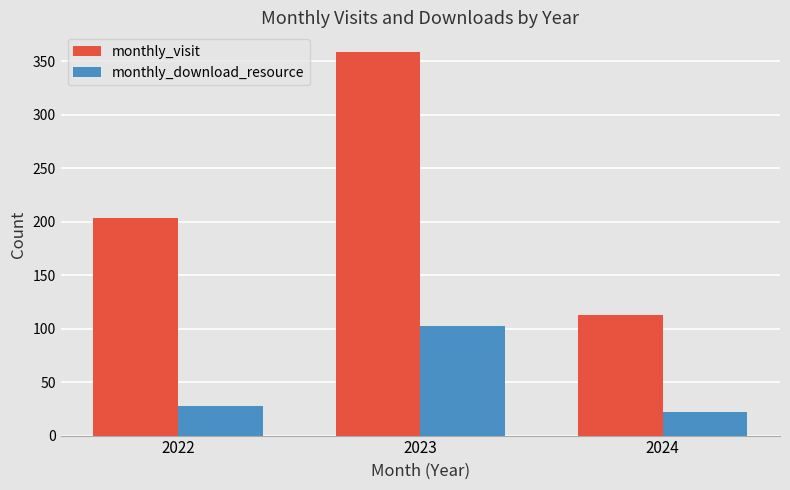

List the series in order of their peak value, highest first.

monthly_visit, monthly_download_resource